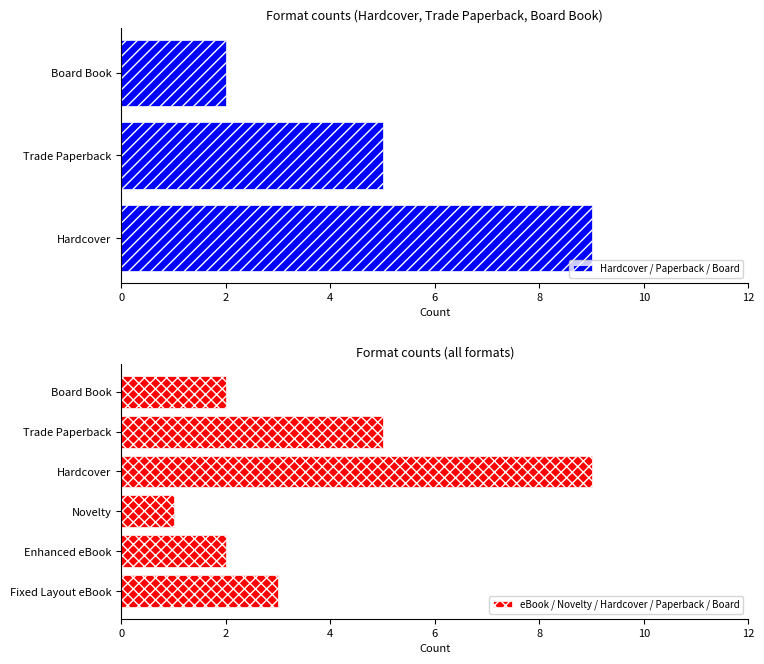

How many data points in Hardcover / Paperback / Board are less than 5?

1